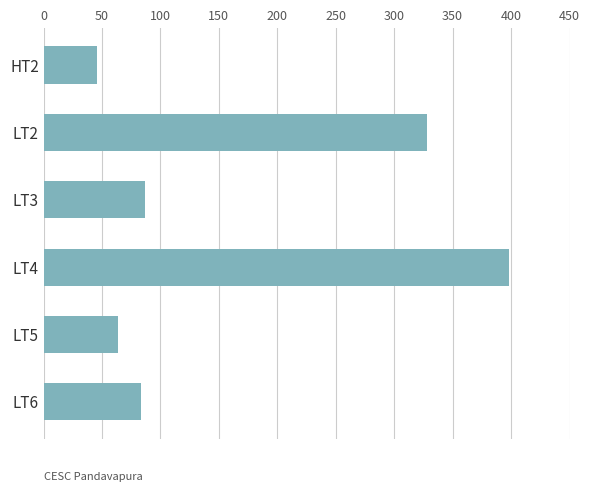

The value at LT2 is 328.4. True or false?

True